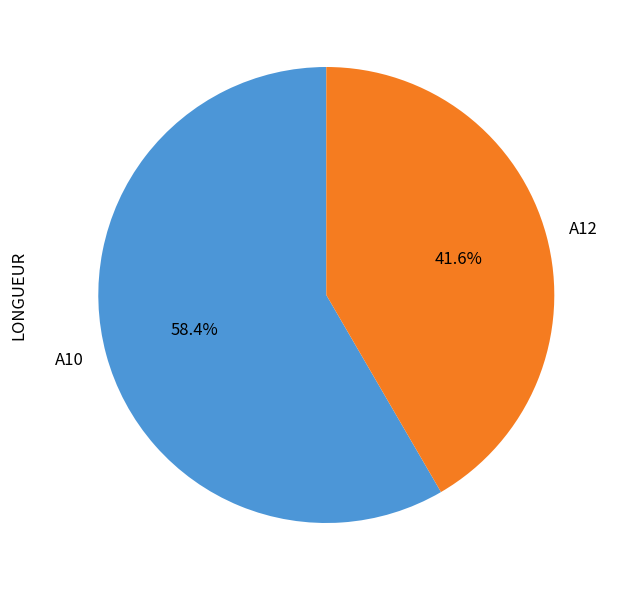

Count the number of slices in the pie.

2